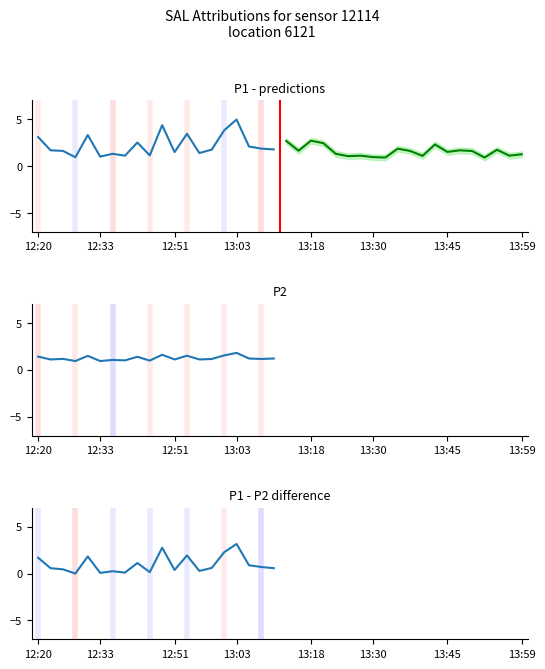

Reading right to left, extract all data points from this chart.

P1: 1.8	1.9	2.1	5.0	3.8	1.8	1.4	3.4	1.5	4.3	1.1	2.5	1.1	1.3	1.0	3.3	0.9	1.6	1.7	3.1
P1 forecast: 1.2	1.1	1.7	0.9	1.6	1.7	1.5	2.3	1.1	1.6	1.9	0.9	0.9	1.1	1.1	1.3	2.4	2.7	1.6	2.7
P2: 1.2	1.1	1.2	1.8	1.5	1.1	1.1	1.5	1.1	1.6	1.0	1.4	1.0	1.1	0.9	1.5	0.9	1.2	1.1	1.4
P1-P2: 0.6	0.7	0.9	3.2	2.3	0.6	0.3	1.9	0.4	2.7	0.1	1.1	0.1	0.2	0.1	1.8	0.0	0.5	0.6	1.7